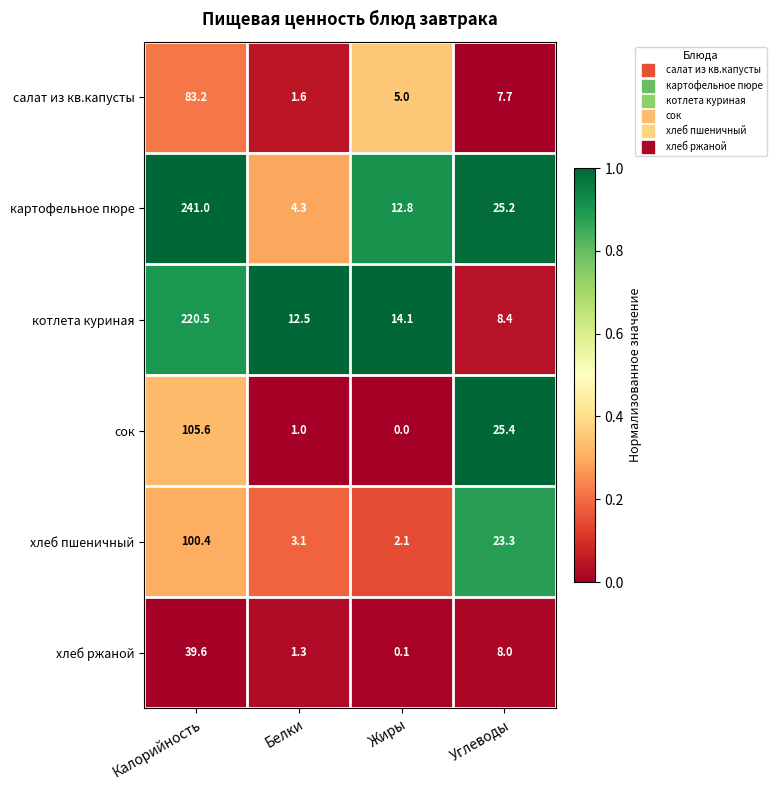

Rank the series by their maximum value, from highest to lowest.

картофельное пюре, котлета куриная, сок, хлеб пшеничный, салат из кв.капусты, хлеб ржаной